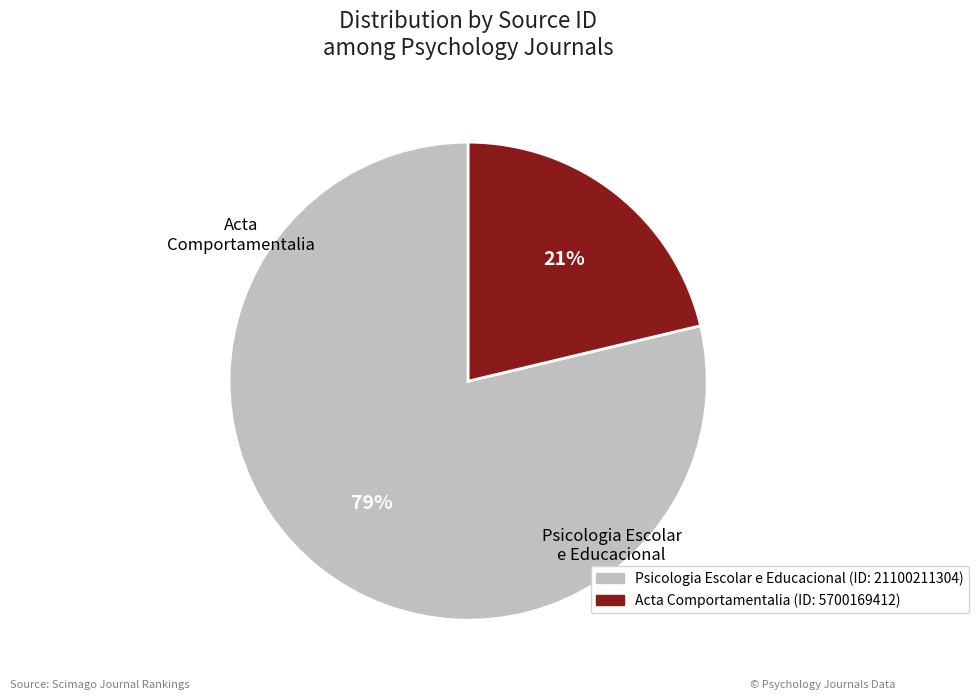

True or false: Psicologia Escolar e Educacional accounts for 79% of the total.

True